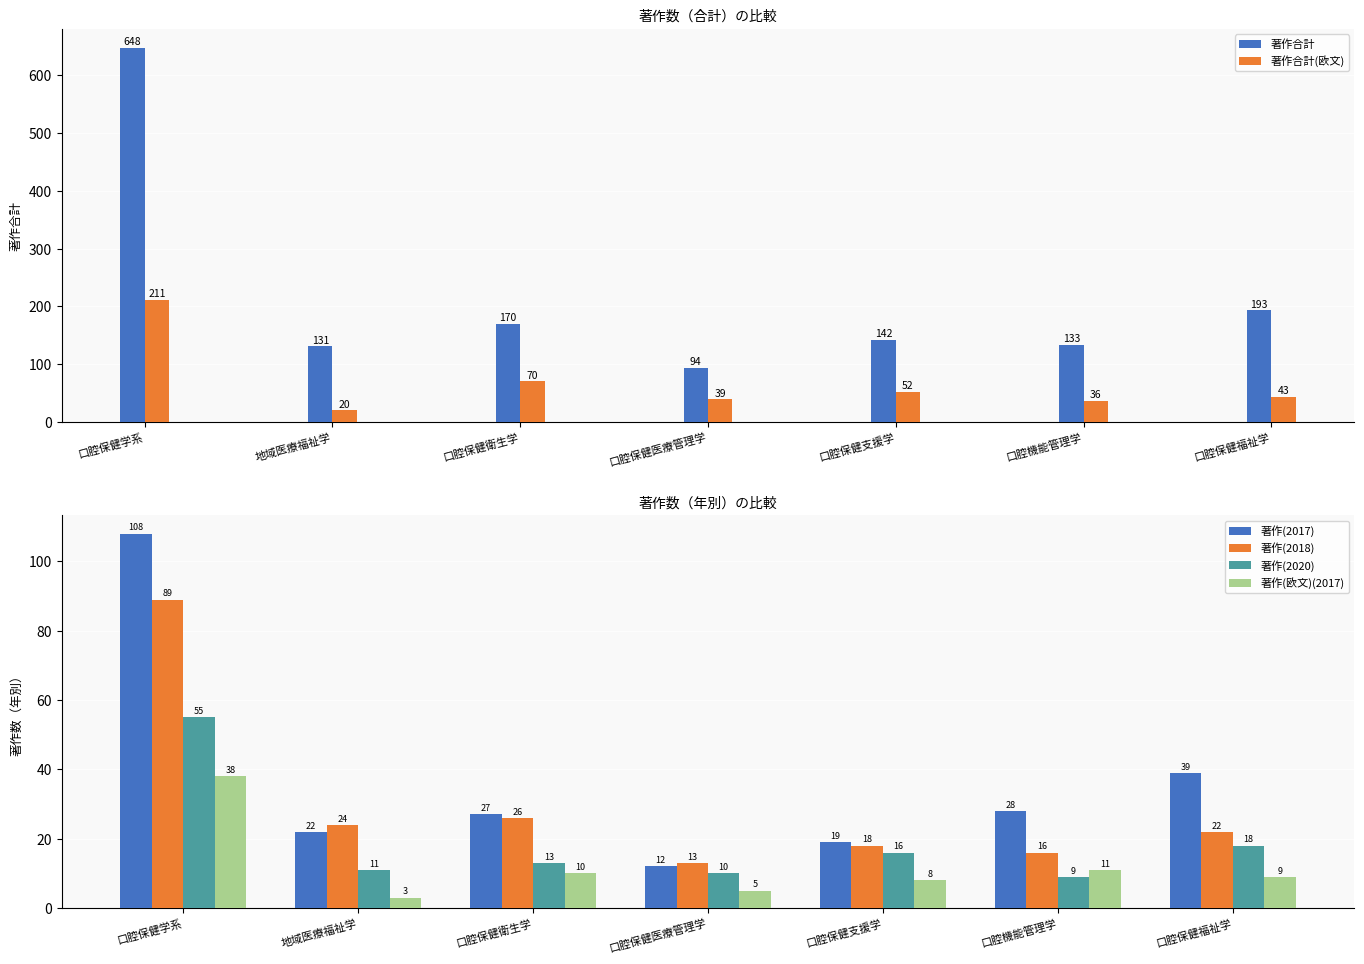

What is the maximum value for 著作(2018)?

89